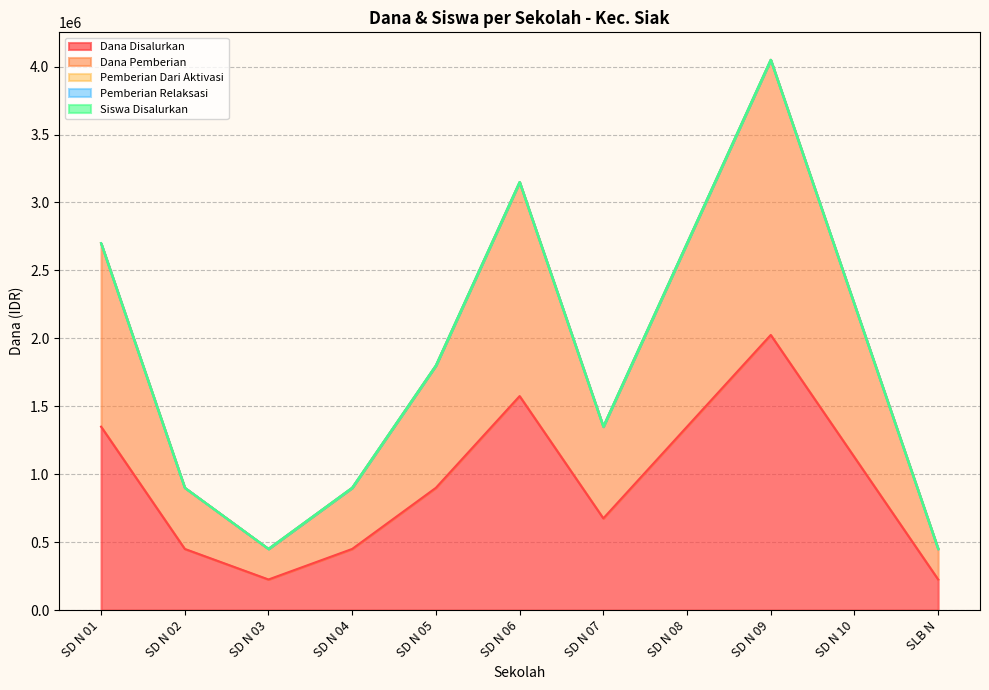

Reading left to right, list all the values displayed in this chart.

Dana Disalurkan: 1350000	450000	225000	450000	900000	1575000	675000	1350000	2025000	1125000	225000
Dana Pemberian: 2700000	900000	450000	900000	1800000	3150000	1350000	2700000	4050000	2250000	450000
Siswa Disalurkan: 2700006	900002	450001	900002	1800004	3150007	1350003	2700006	4050009	2250005	450001